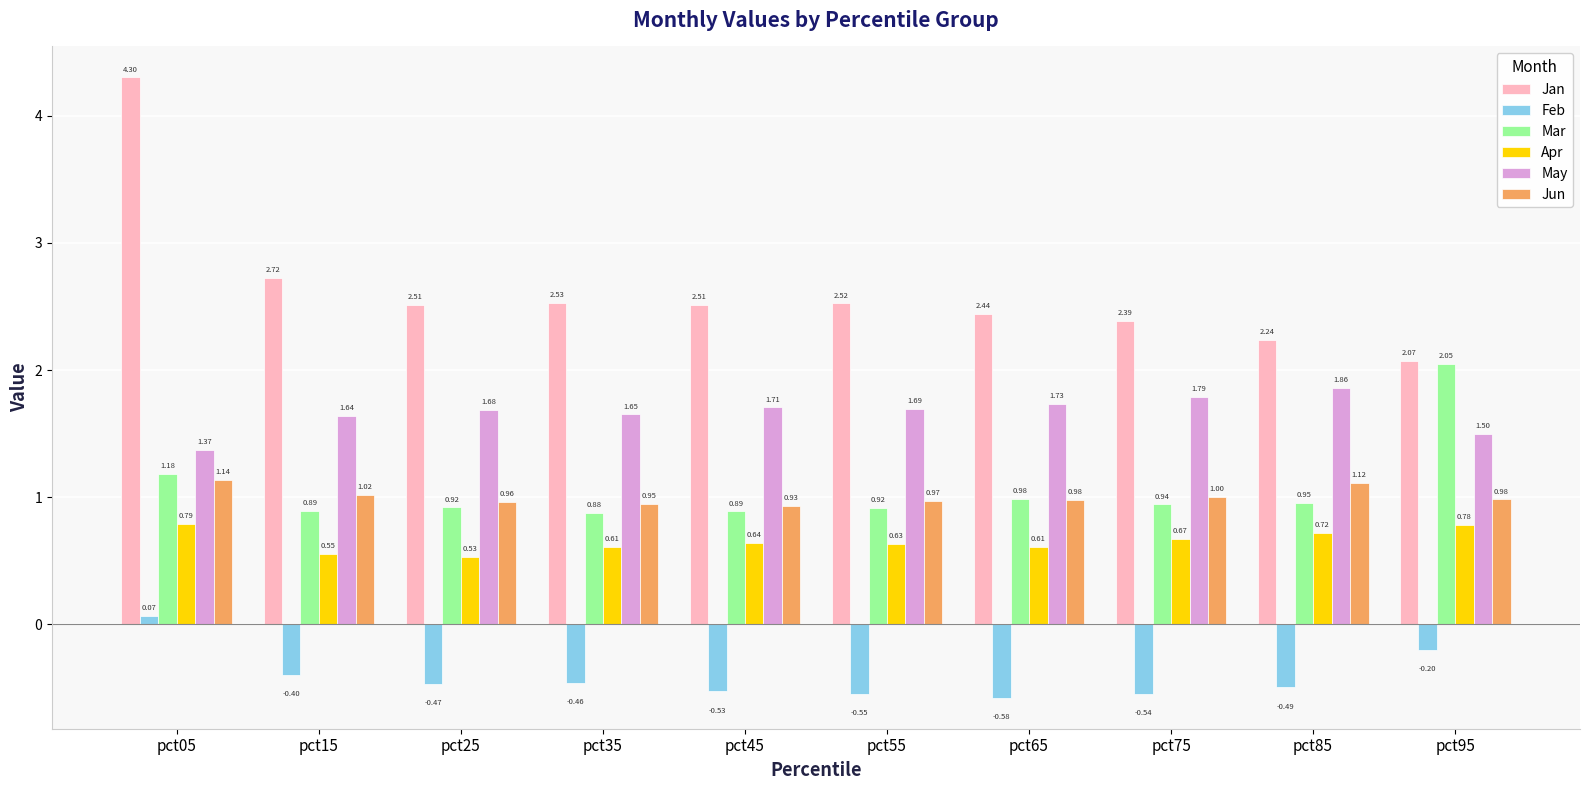

Are the bars grouped side by side (vs. stacked)?

Yes